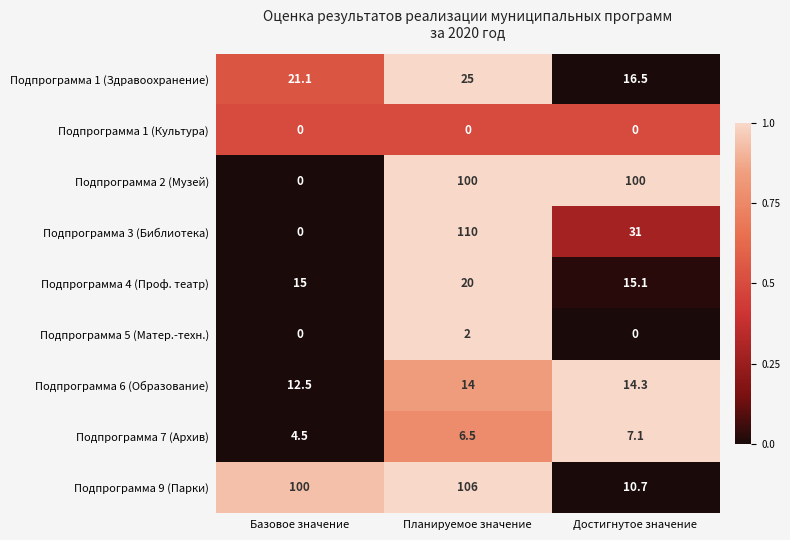

Count the number of data series in this chart.

9